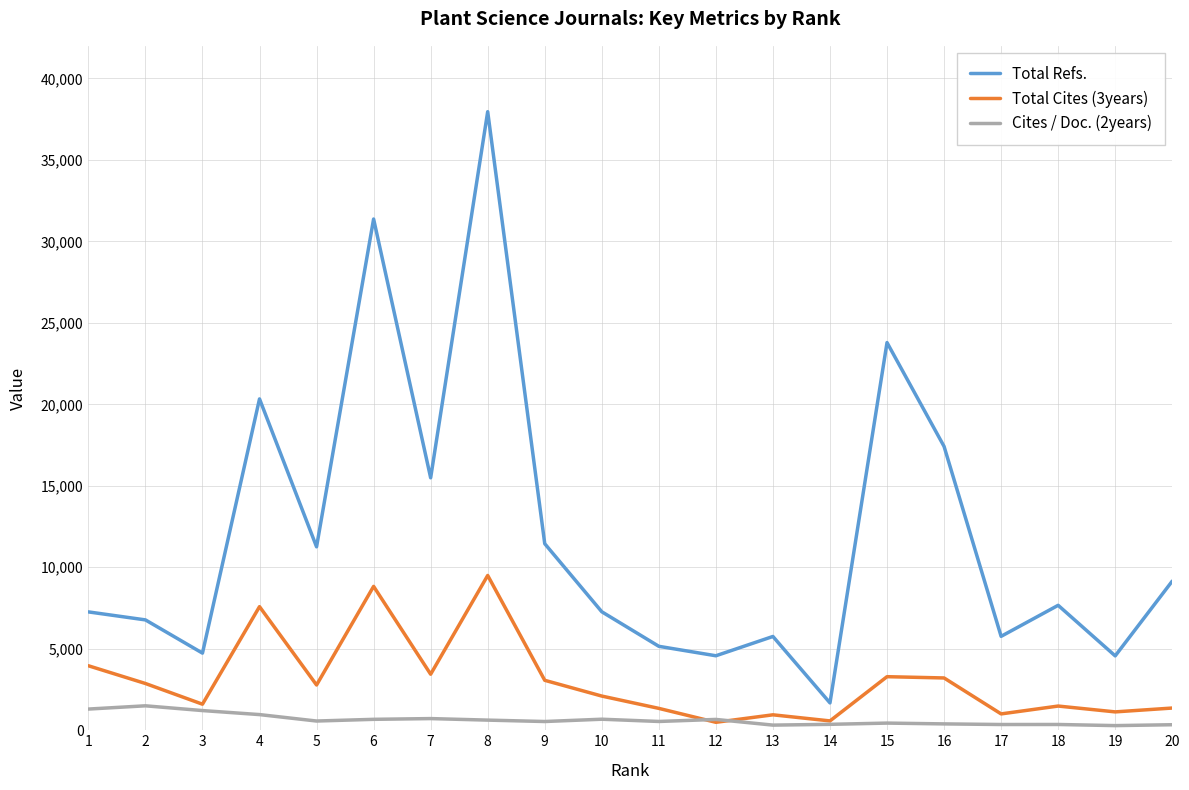

At which category is the sum across all series the highest?

8